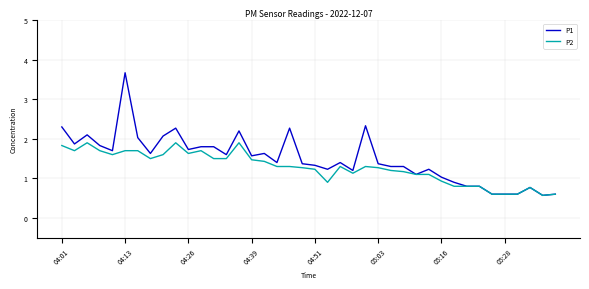

What is the lowest value of the P1 series?

0.6